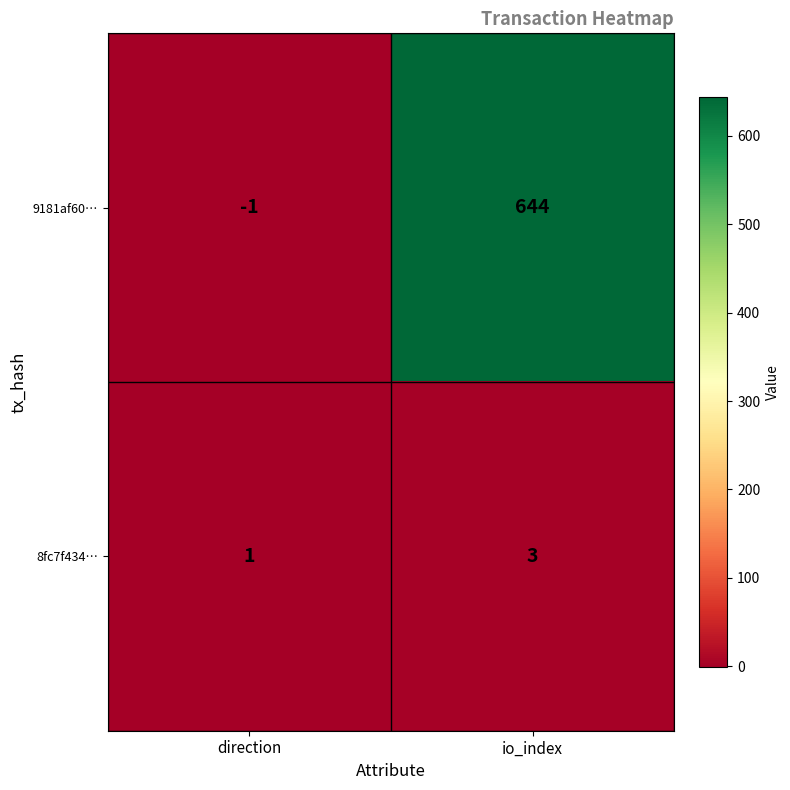

What value does the 8fc7f434… series have at io_index?

3